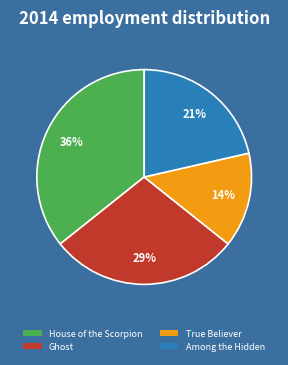

To the nearest percent, what is the combined percentage of True Believer and Ghost?

43%